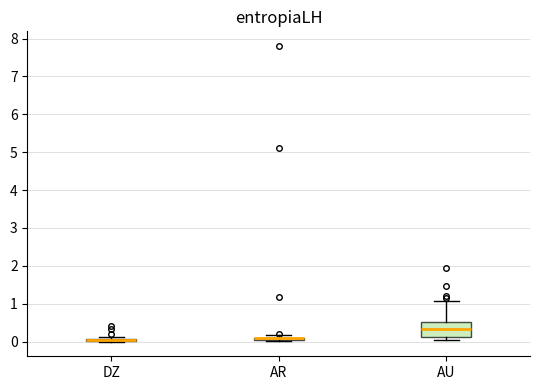

Comparing the boxes themselves (not the whiskers), which one is the tallest?

AU